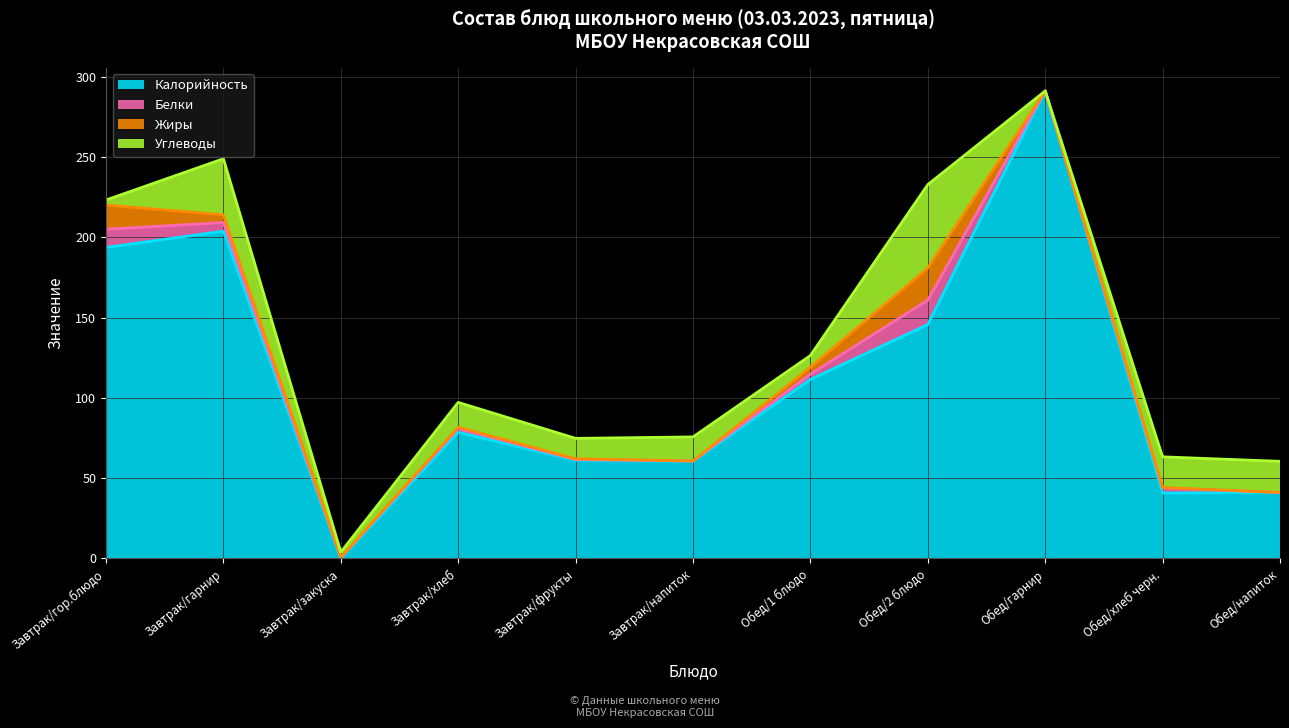

Where is Калорийность nearest to the value 145?

Обед/2 блюдо